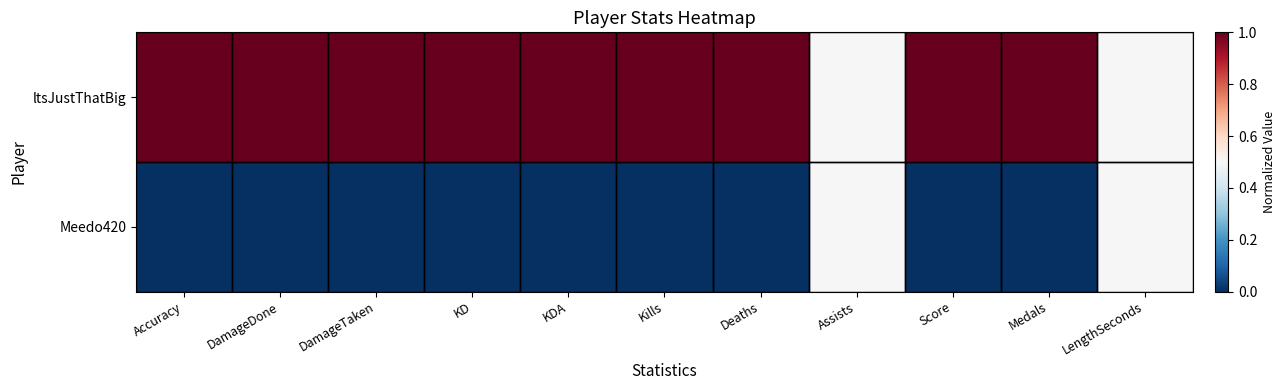

Reading left to right, transcribe all the data shown in this chart.

ltsJustThatBig: Accuracy=1.0	DamageDone=1.0	DamageTaken=1.0	KD=1.0	KDA=1.0	Kills=1.0	Deaths=1.0	Assists=0.5	Score=1.0	Medals=1.0	LengthSeconds=0.5
Meedo420: Accuracy=0.0	DamageDone=0.0	DamageTaken=0.0	KD=0.0	KDA=0.0	Kills=0.0	Deaths=0.0	Assists=0.5	Score=0.0	Medals=0.0	LengthSeconds=0.5